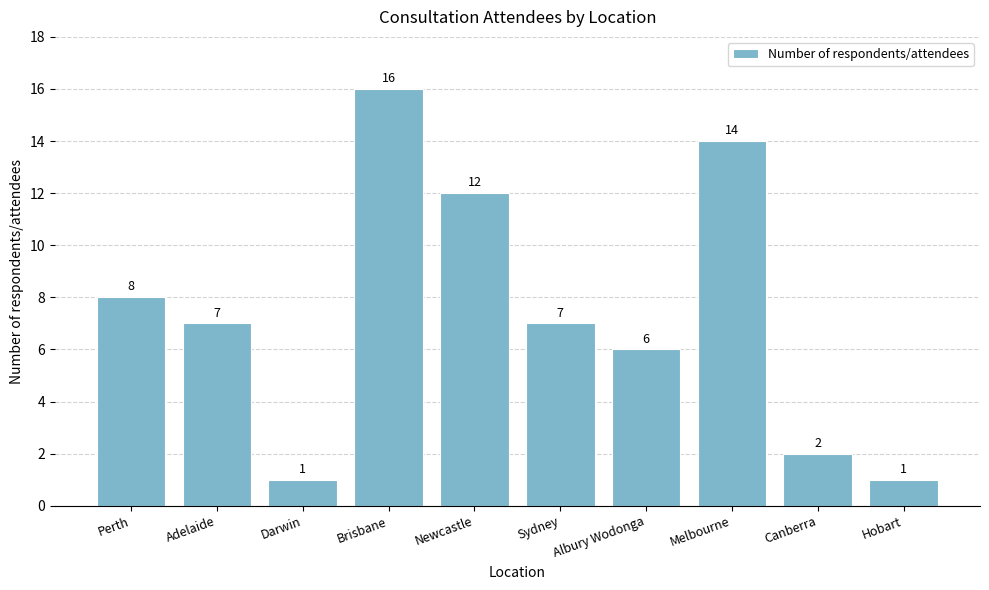

What is the ratio of the value at Brisbane to the value at Darwin?

16.0